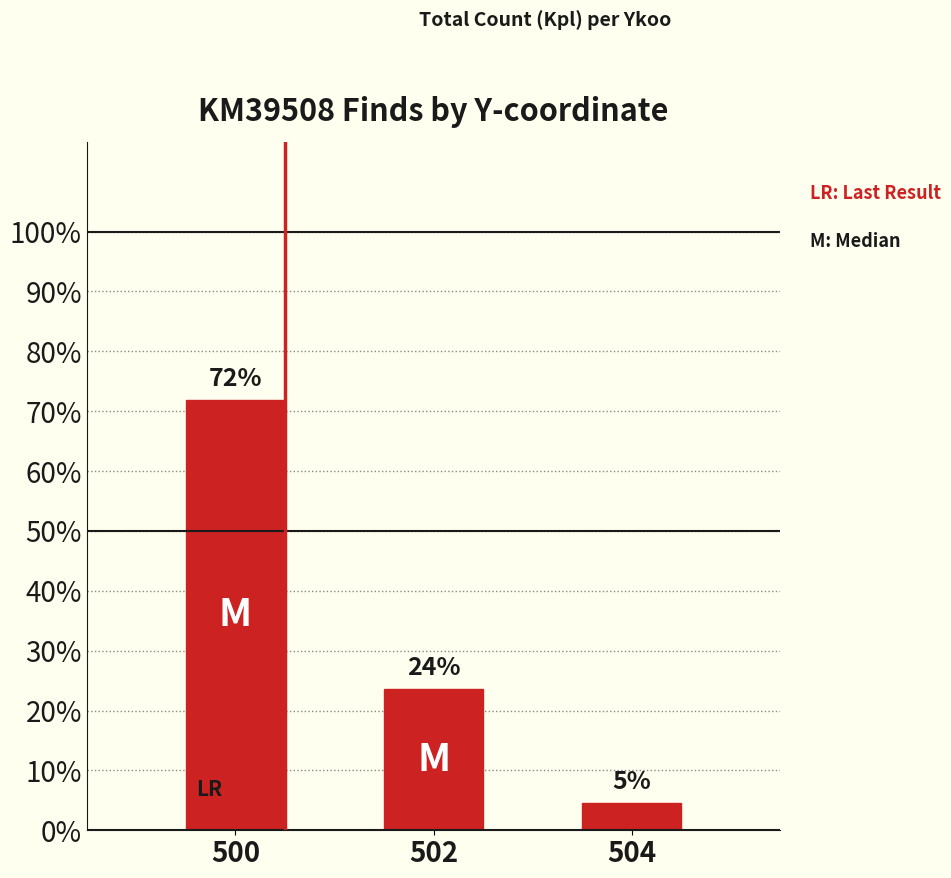

Rank the categories by value from lowest to highest.

504, 502, 500